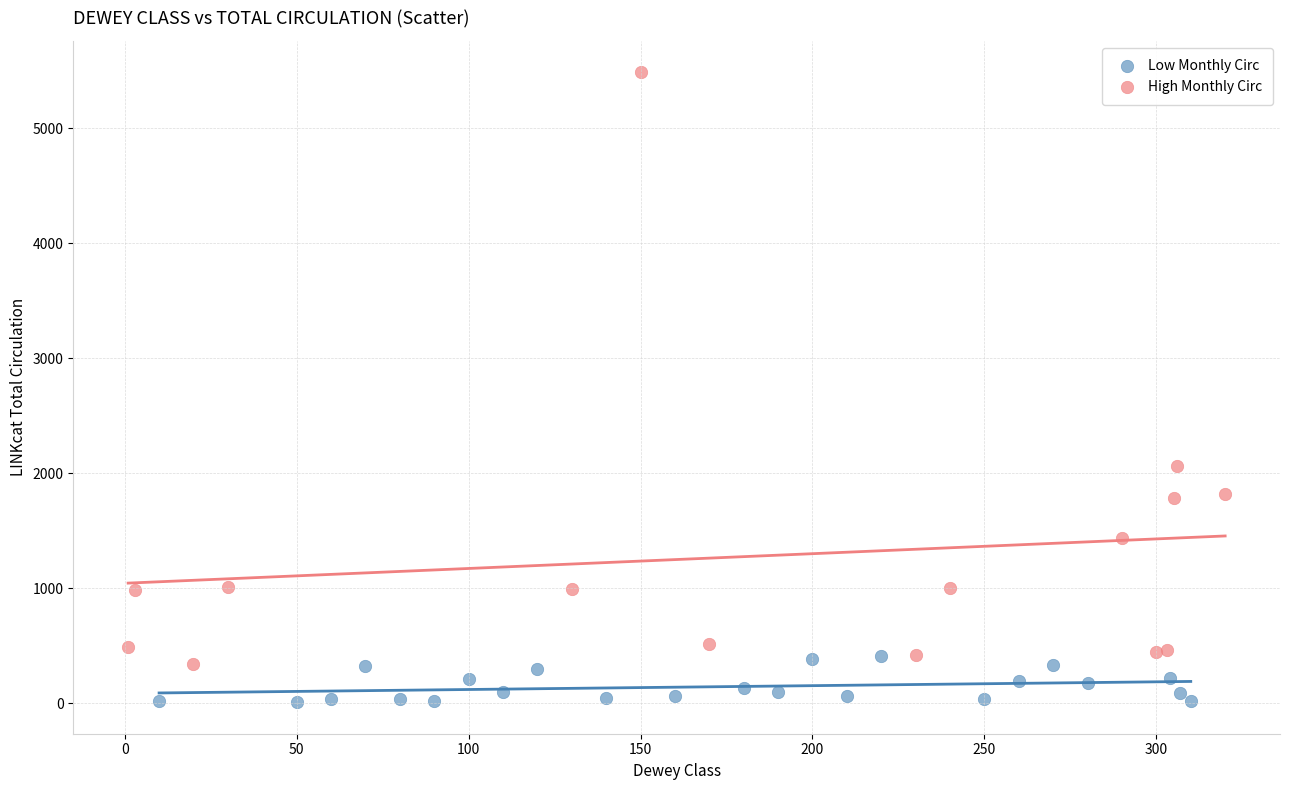

What are all the series names shown in the legend?

Low Monthly Circ, High Monthly Circ